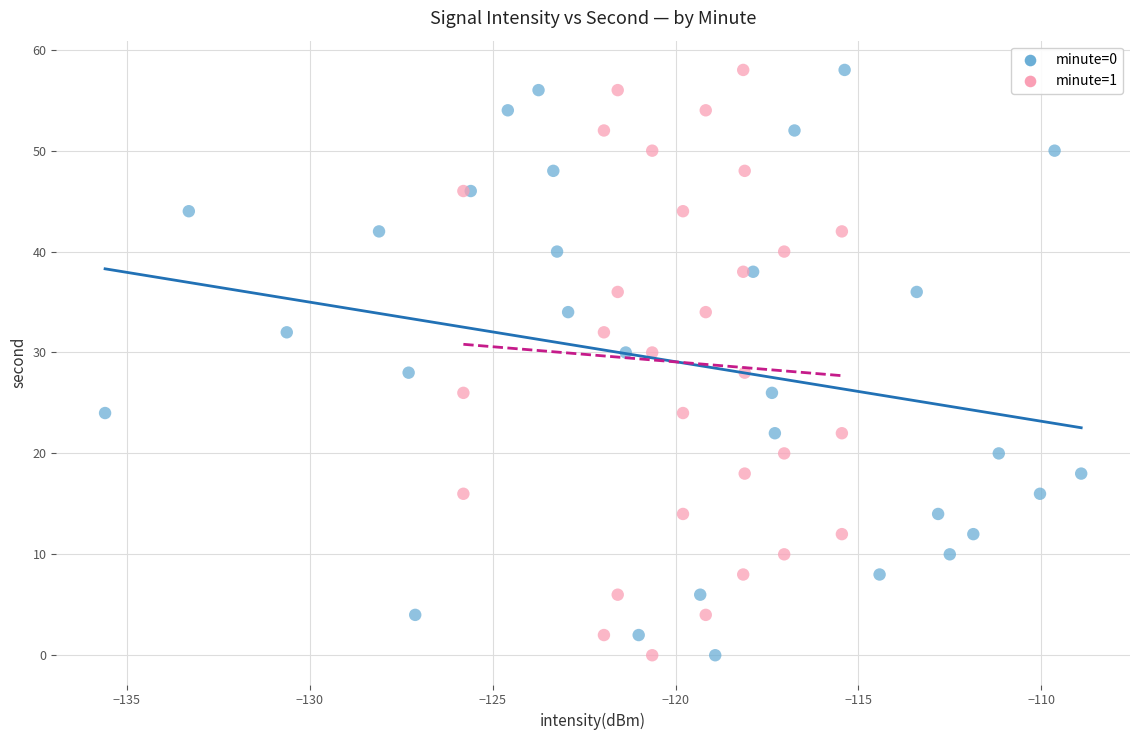

What are all the series names shown in the legend?

minute=0, minute=1